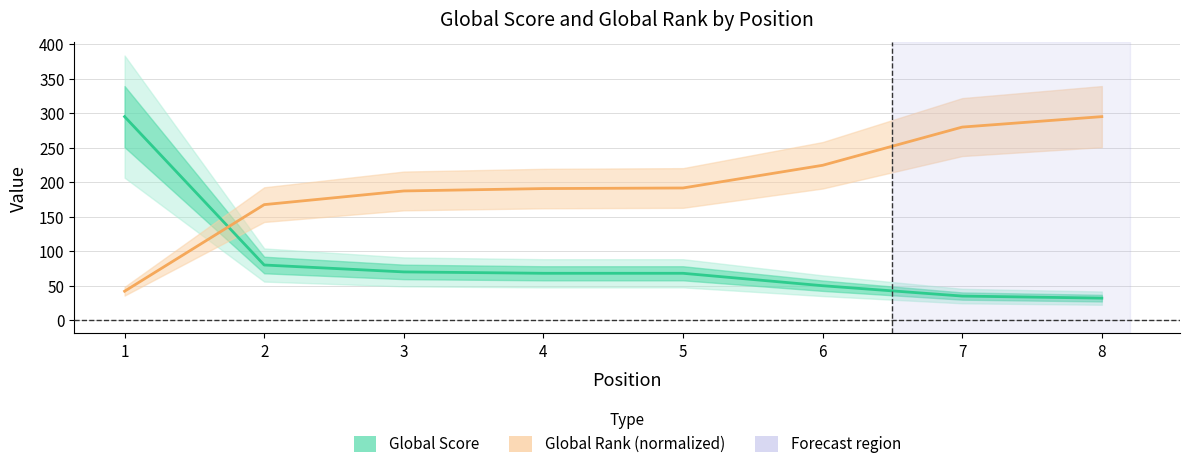

What is the approximate value of Global Rank (Partial) at 5?

191.6